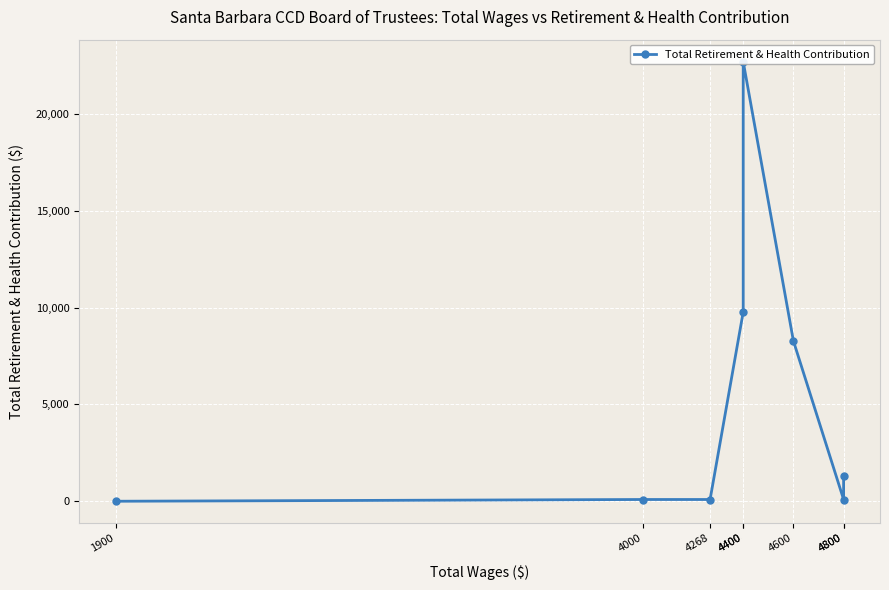

What is the difference between the maximum and minimum values?

22705